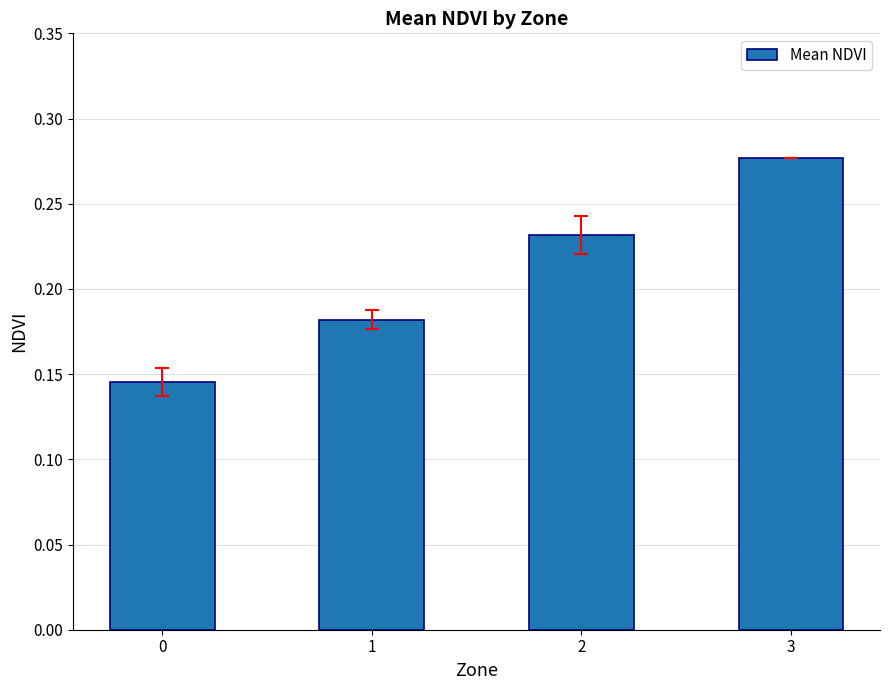

List the labels in order of value, largest first.

3, 2, 1, 0